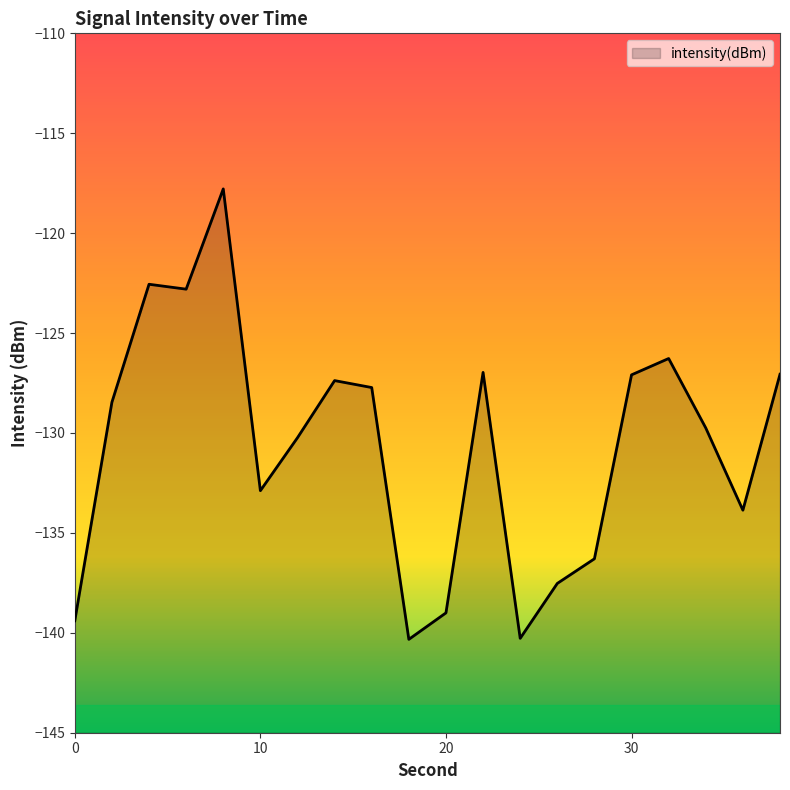

How many categories are shown in the chart?

20